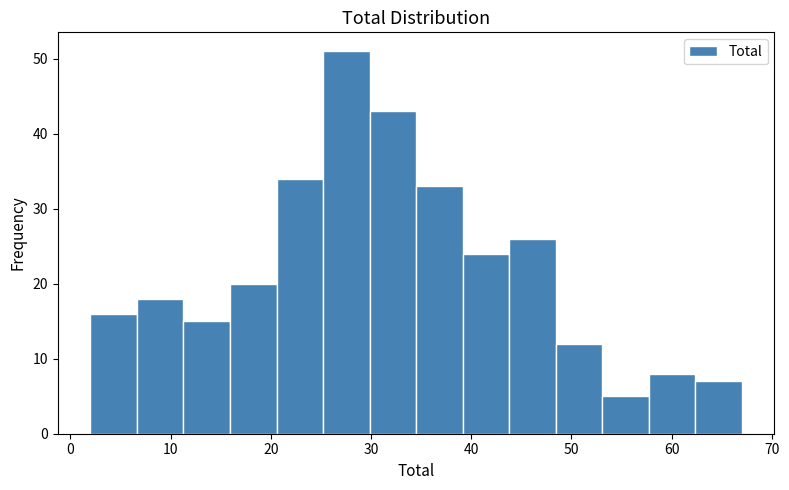

Which range on the x-axis has the tallest bar?

25 to 30